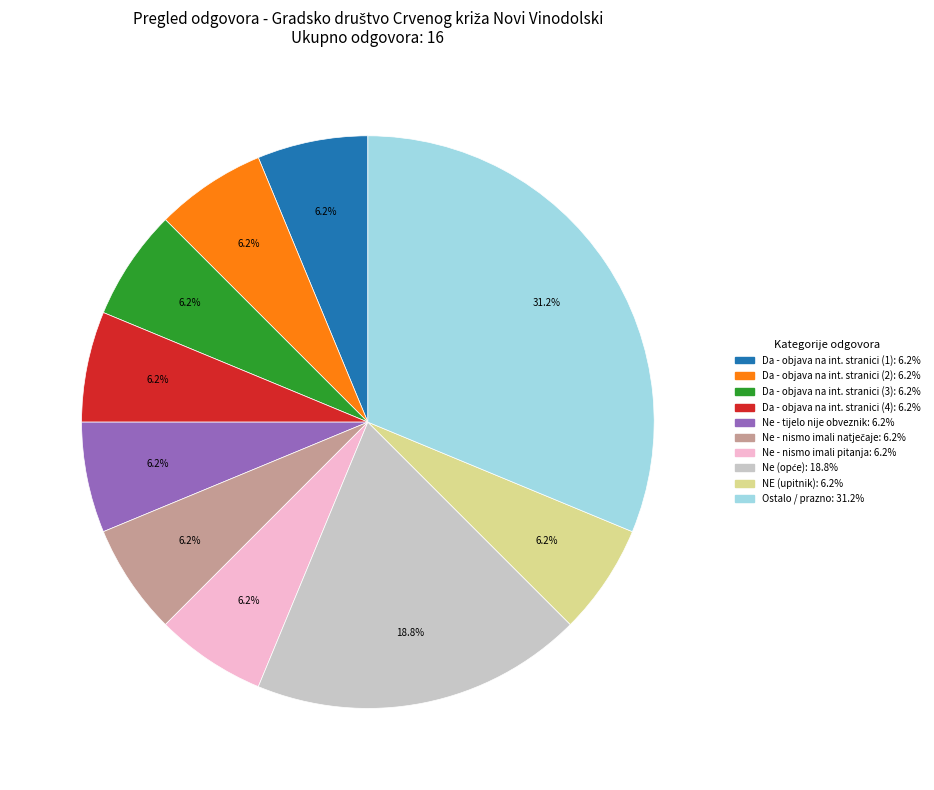

How many slices are in this pie chart?

10